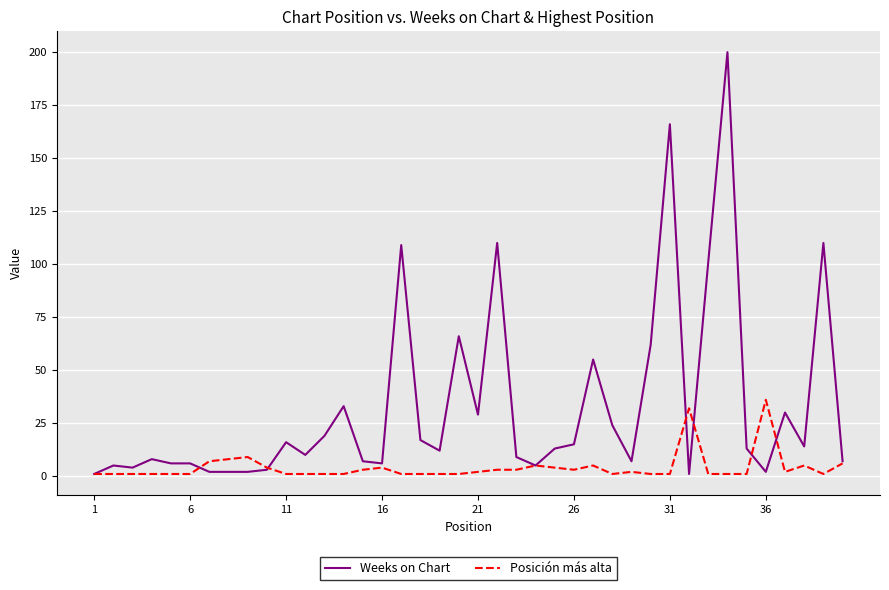

What is the maximum value shown in the chart?

200